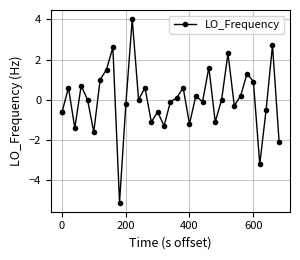

What is the value of the 32nd point from the left?

0.9